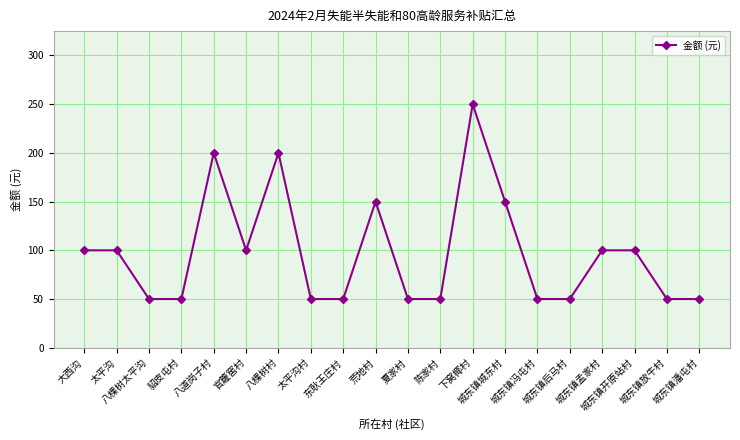

How many data points are less than 100?

10